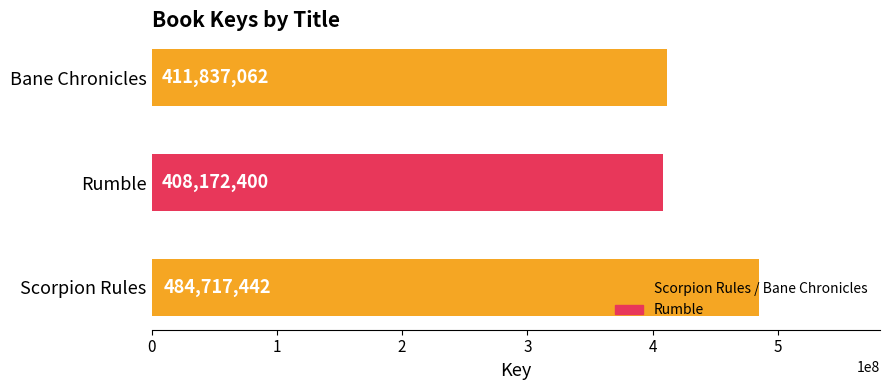

What is the difference between the maximum and minimum values?

76545042